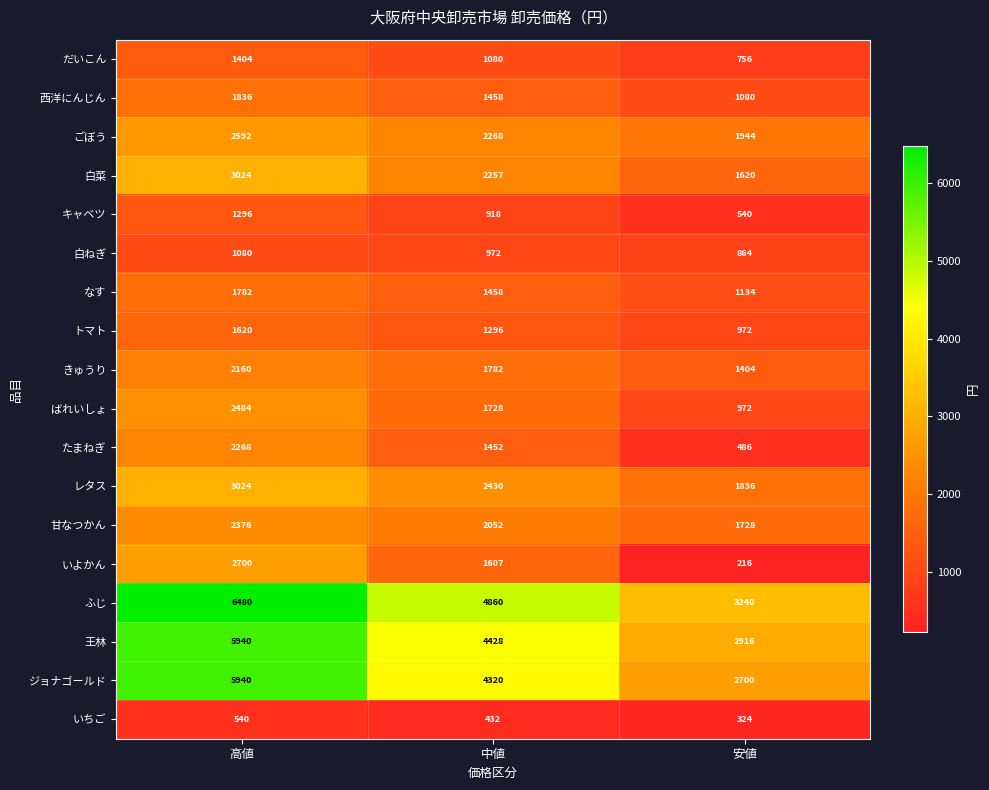

What is the difference between the highest and lowest values at 安値?

3024